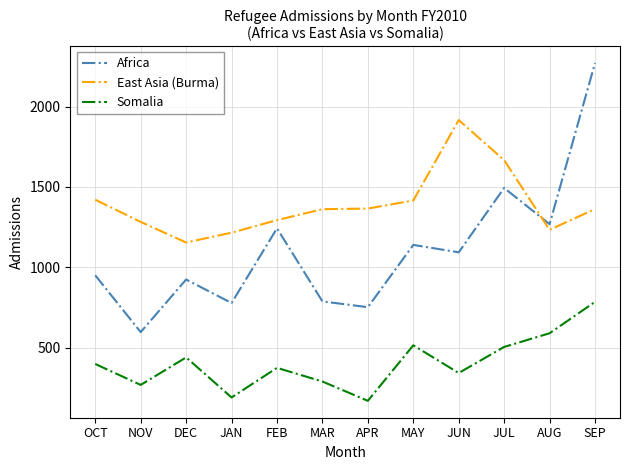

Read the East Asia (Burma) value at DEC.

1155